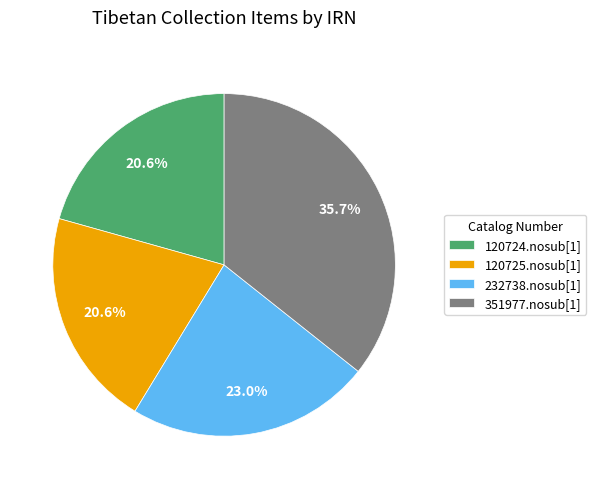

To the nearest percent, what is the difference between the 351977.nosub[1] and 232738.nosub[1] slice percentages?

13%